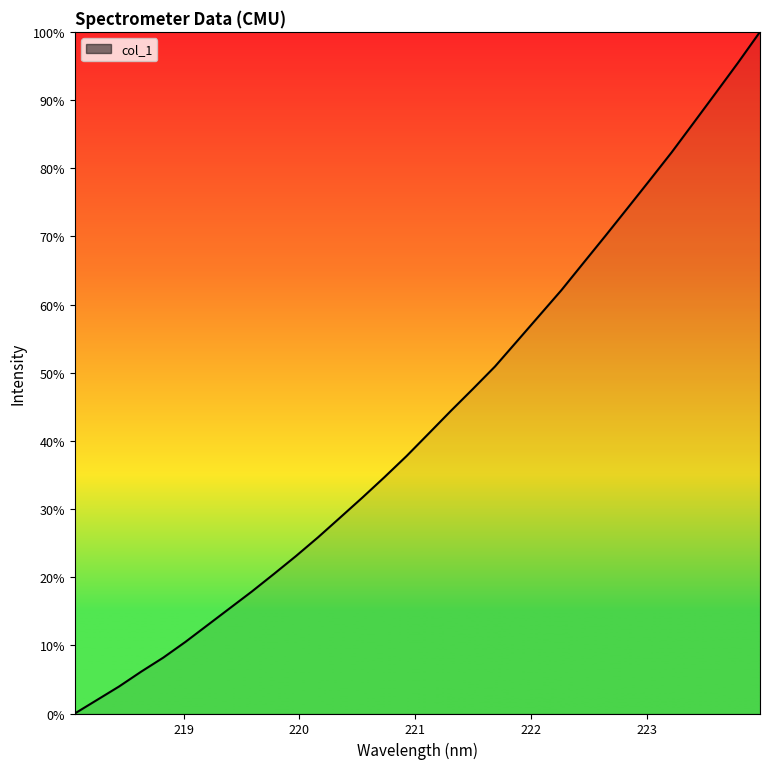

What is the maximum value shown in the chart?

100.0